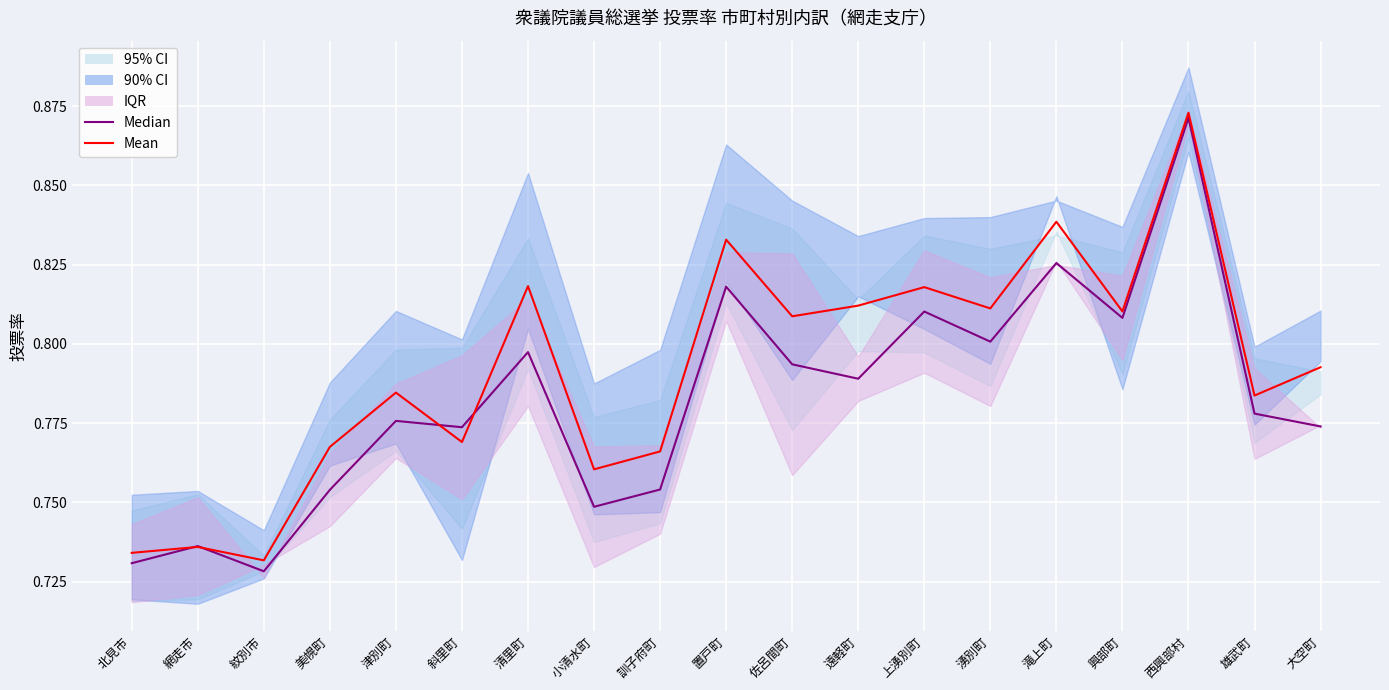

True or false: Mean has a value of 0.8 at 滝上町.

True